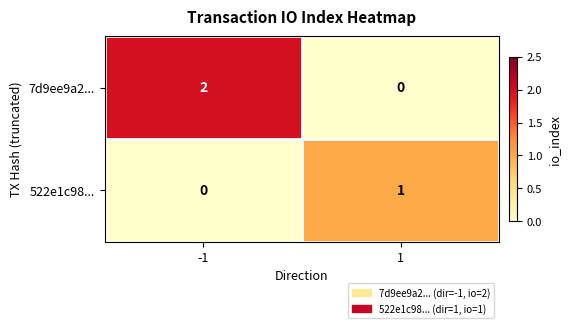

What is the maximum value shown in the chart?

2